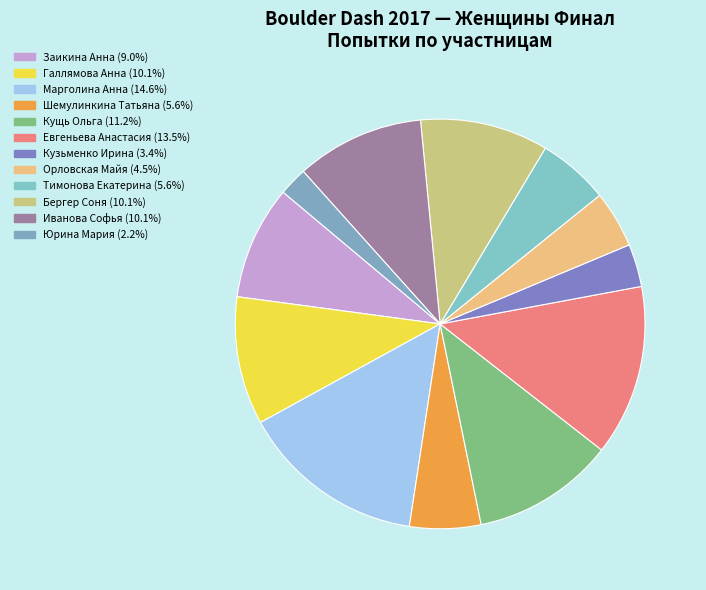

To the nearest percent, what portion does Бергер Соня represent?

10%